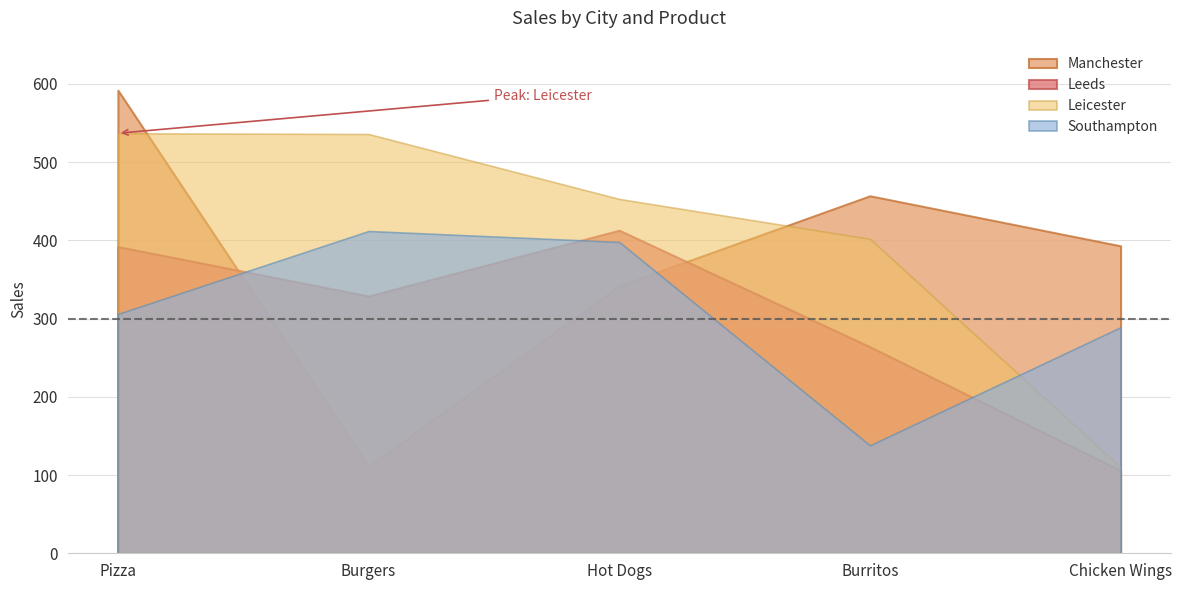

At which category is the sum across all series the highest?

Pizza